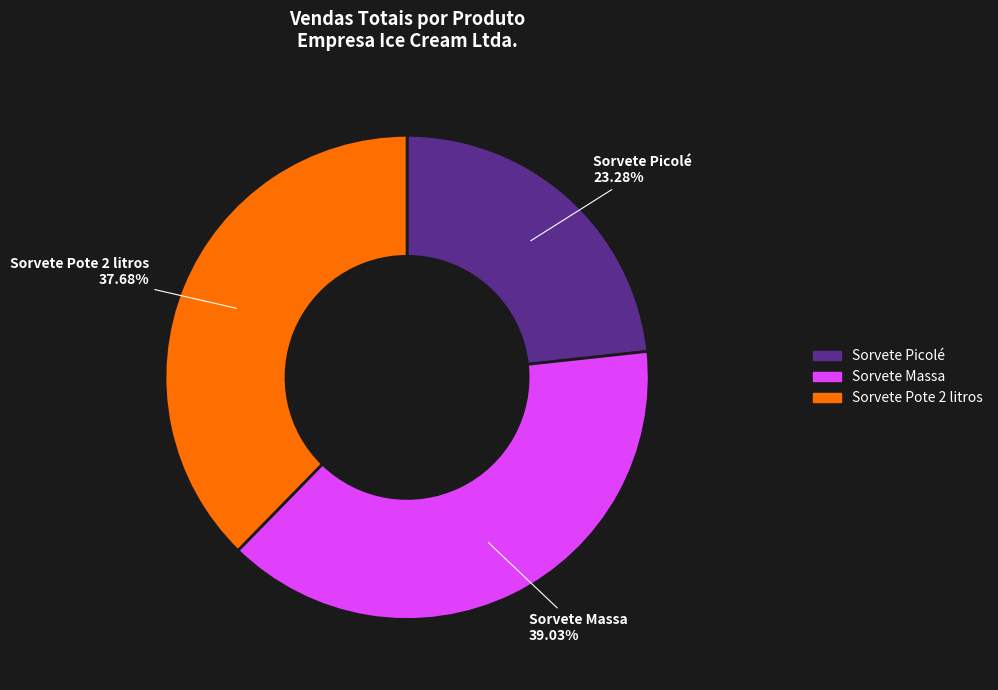

Do Sorvete Picolé and Sorvete Pote 2 litros together represent more than half of the pie?

Yes